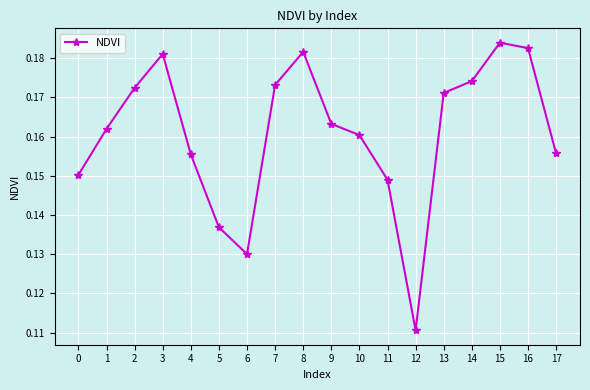

True or false: the data shows 0.1 at 8.

False